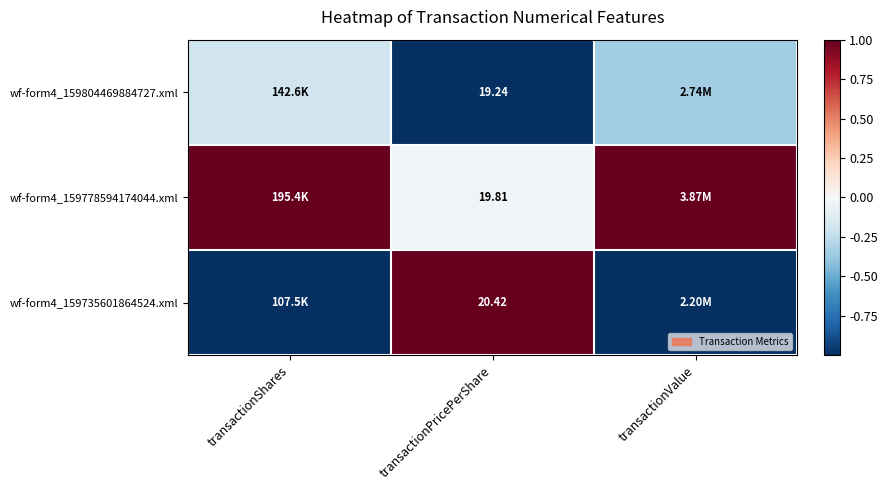

Where is wf-form4_159778594174044.xml nearest to the value 0?

transactionPricePerShare